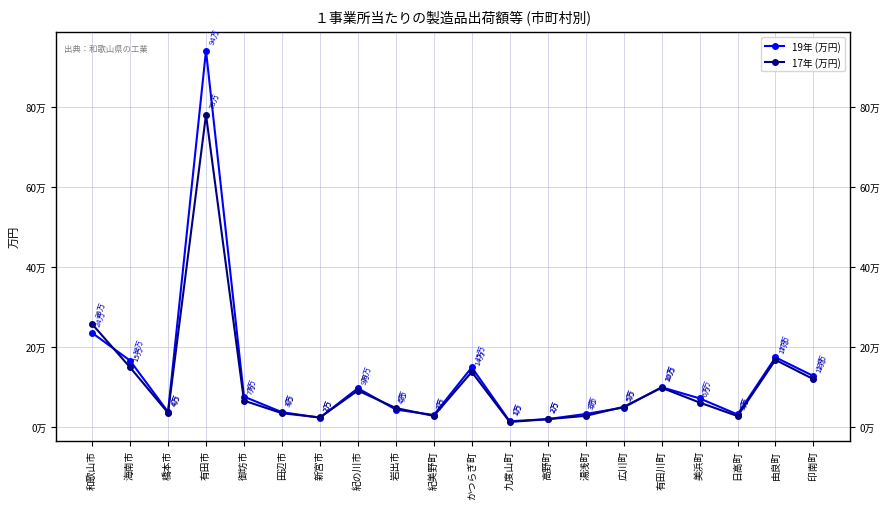

Does the chart have visible grid lines?

Yes